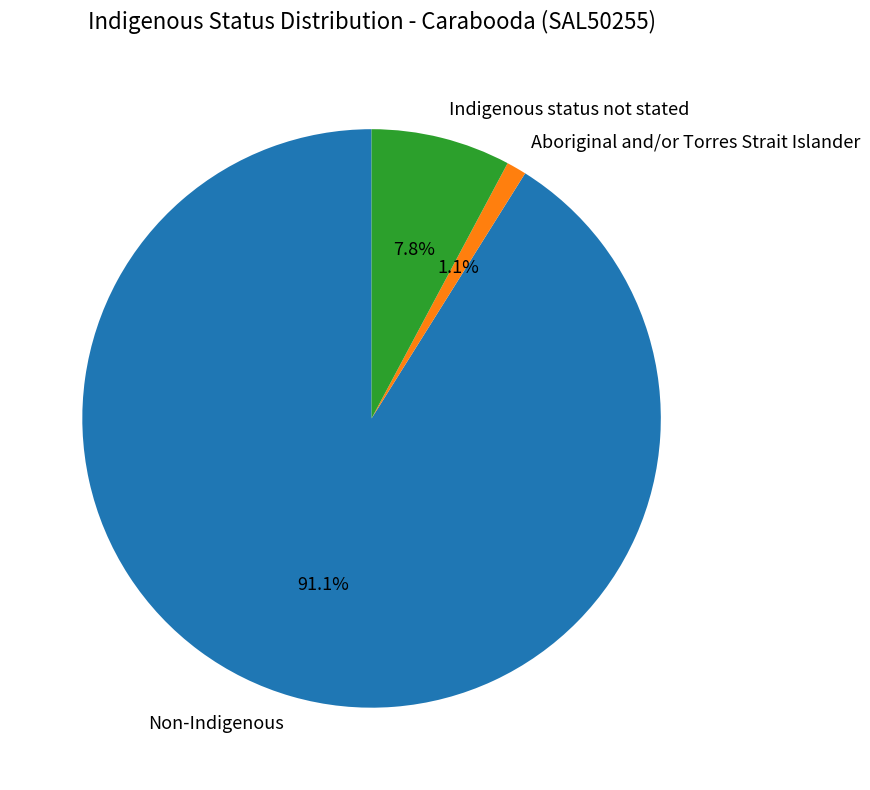

Between Aboriginal and/or Torres Strait Islander and Indigenous status not stated, which is larger?

Indigenous status not stated